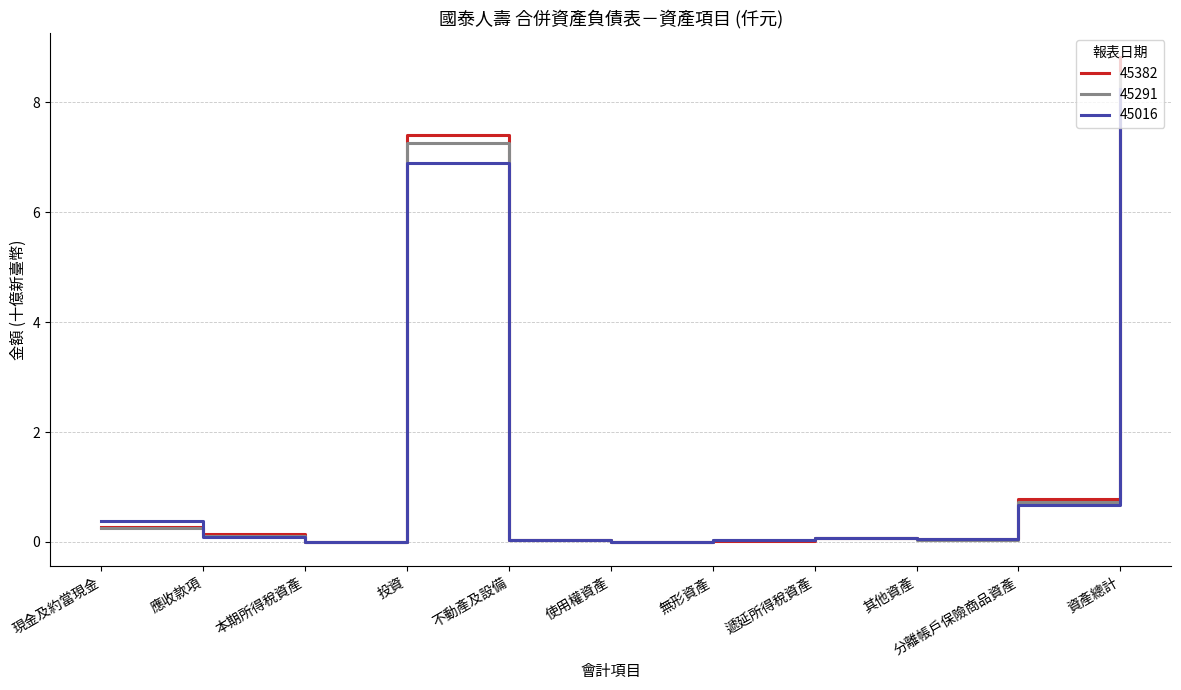

What position from the left is 分離帳戶保險商品資產?

10